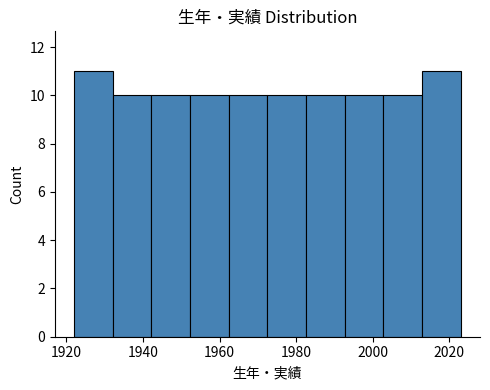

What is the height of the bar covering 1932 to 1942 on the x-axis? Neither the bar edges nor the heights are printed on the chart, so give them approximately, as read against the axes.

10